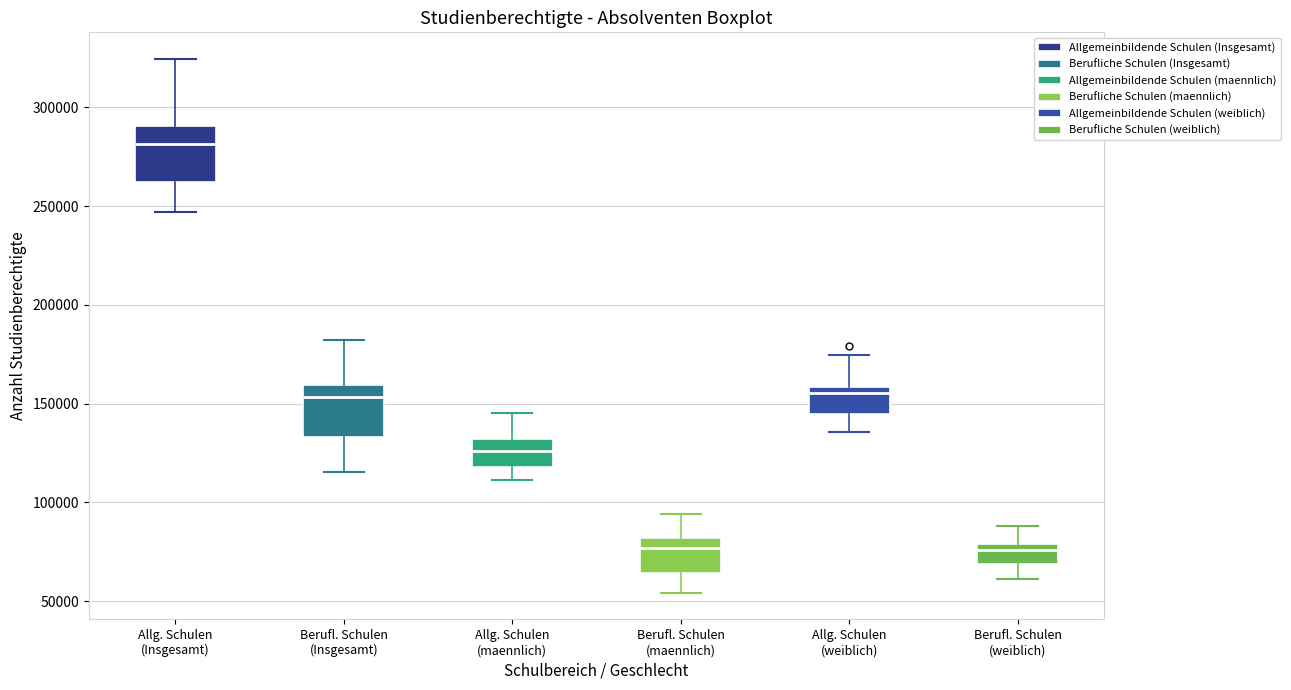

Reading left to right, read every box against the y-axis: the position of its median line, the range the box covers, and the ends of its whiskers. The values are not printed on the chart, so give them approximately, as read against the axis.

Allg. Schulen (Insgesamt): median 280000, box 260000 to 290000, whiskers 245000 to 325000
Berufl. Schulen (Insgesamt): median 155000, box 135000 to 160000, whiskers 115000 to 180000
Allg. Schulen (maennlich): median 125000, box 120000 to 130000, whiskers 110000 to 145000
Berufl. Schulen (maennlich): median 75000, box 65000 to 80000, whiskers 55000 to 95000
Allg. Schulen (weiblich): median 155000, box 145000 to 160000, whiskers 135000 to 175000
Berufl. Schulen (weiblich): median 75000, box 70000 to 80000, whiskers 60000 to 90000